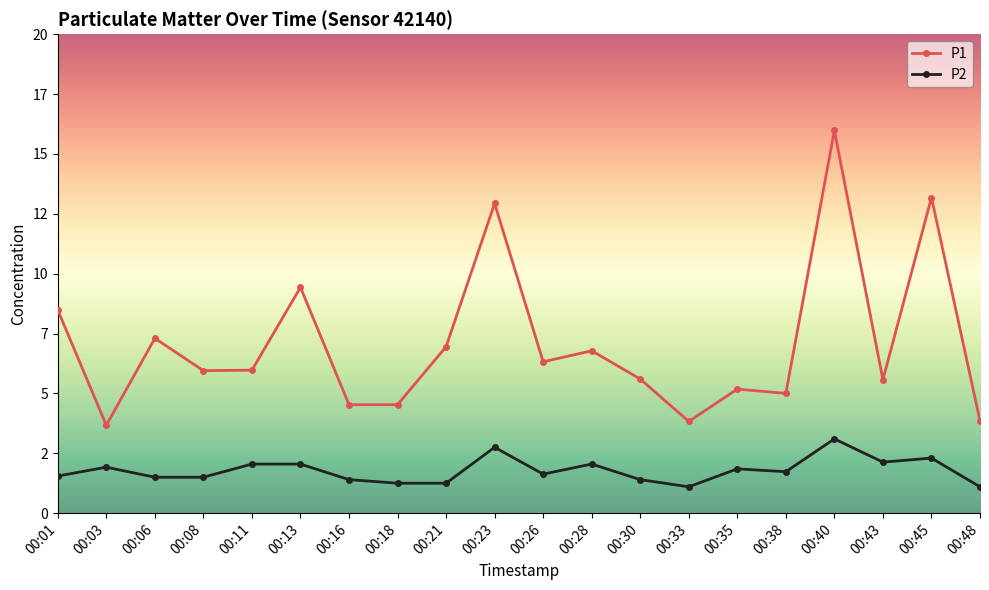

At which label does P1 first exceed 5?

00:01